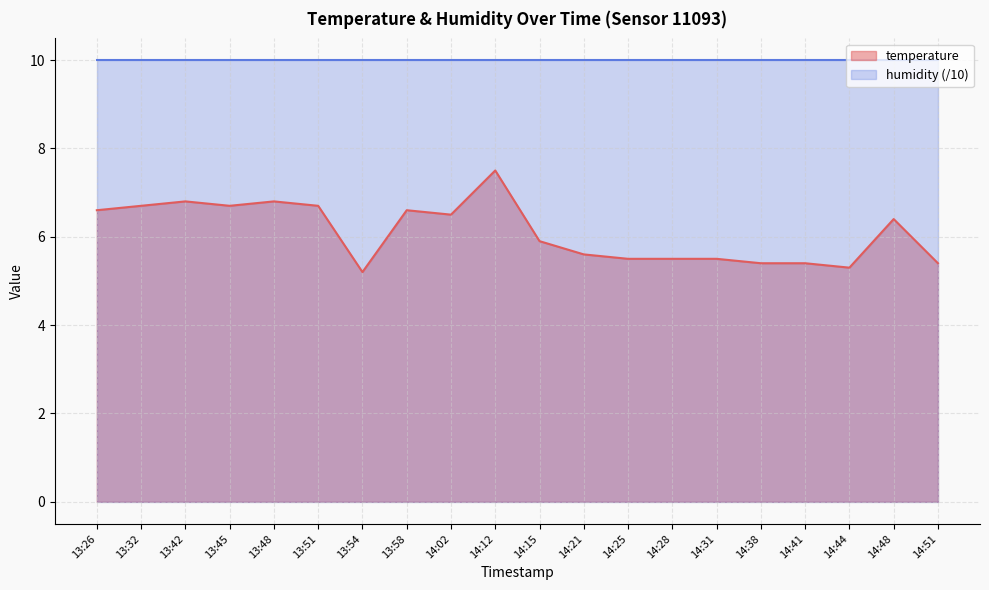

The value at 14:02 is 3.8. True or false?

False